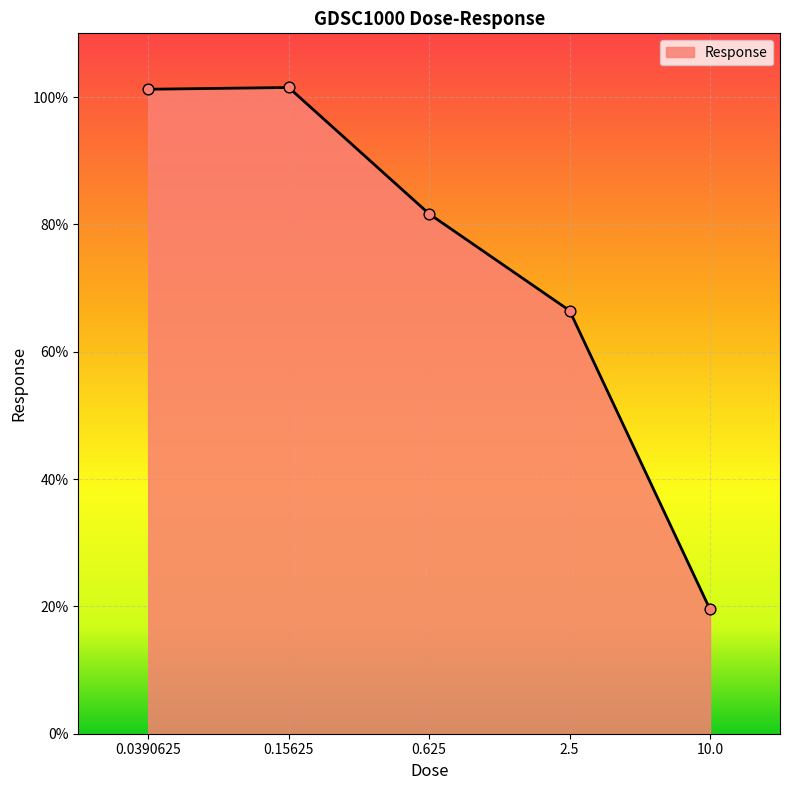

Which has a higher value, 0.0390625 or 2.5?

0.0390625